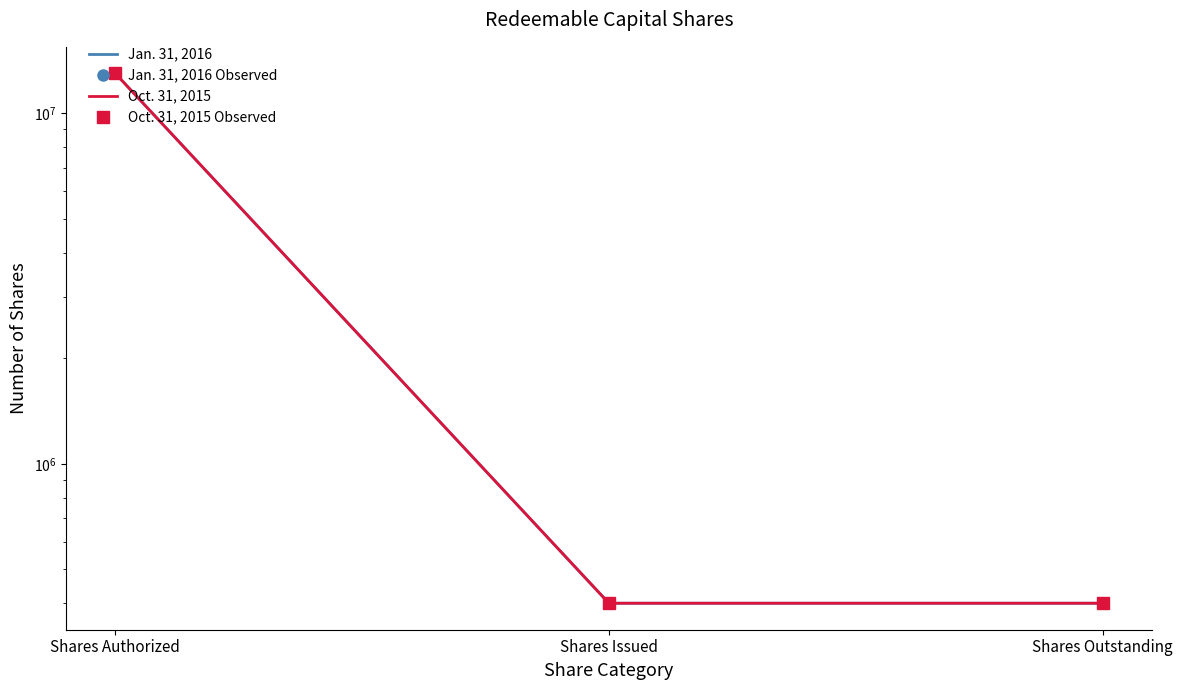

Which label corresponds to the smallest value in the chart?

Shares Issued